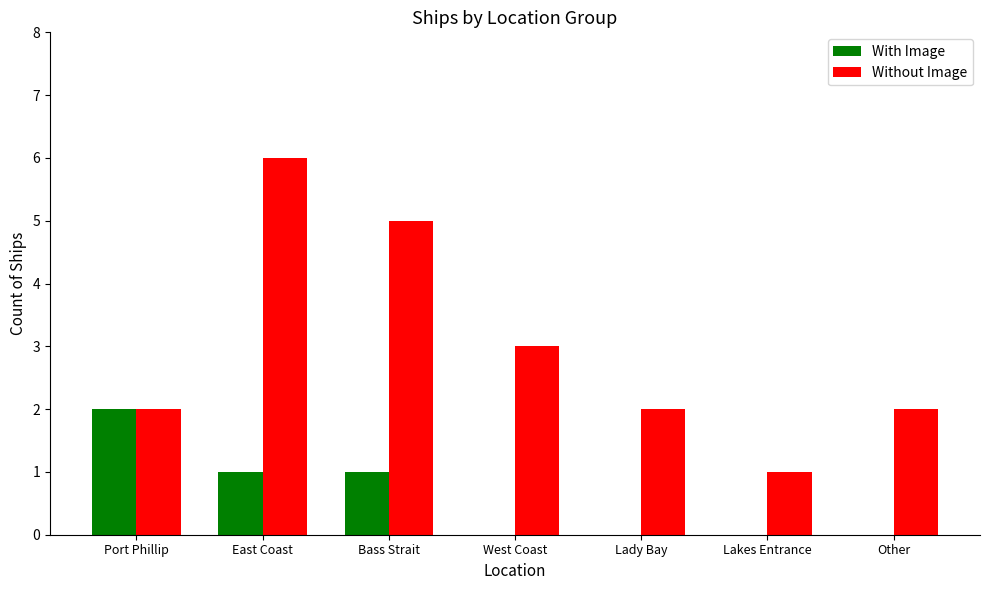

What is the difference between the With Image values at Lady Bay and Port Phillip?

2